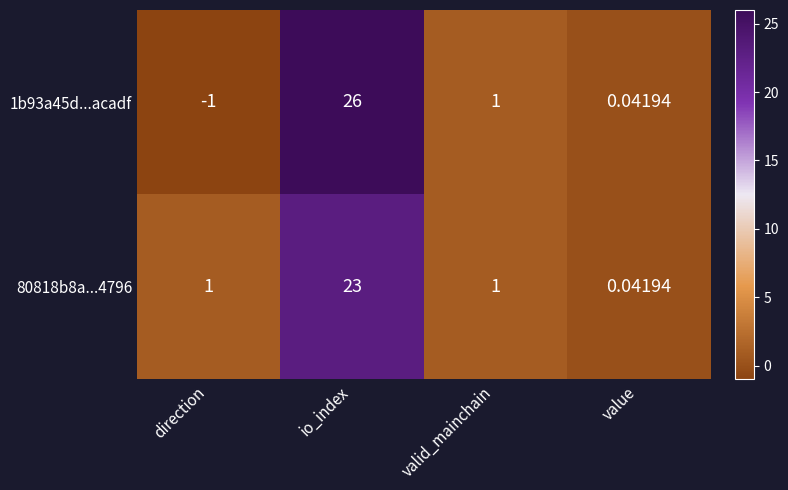

Which category has the lowest value in the 1b93a45d...acadf series?

direction